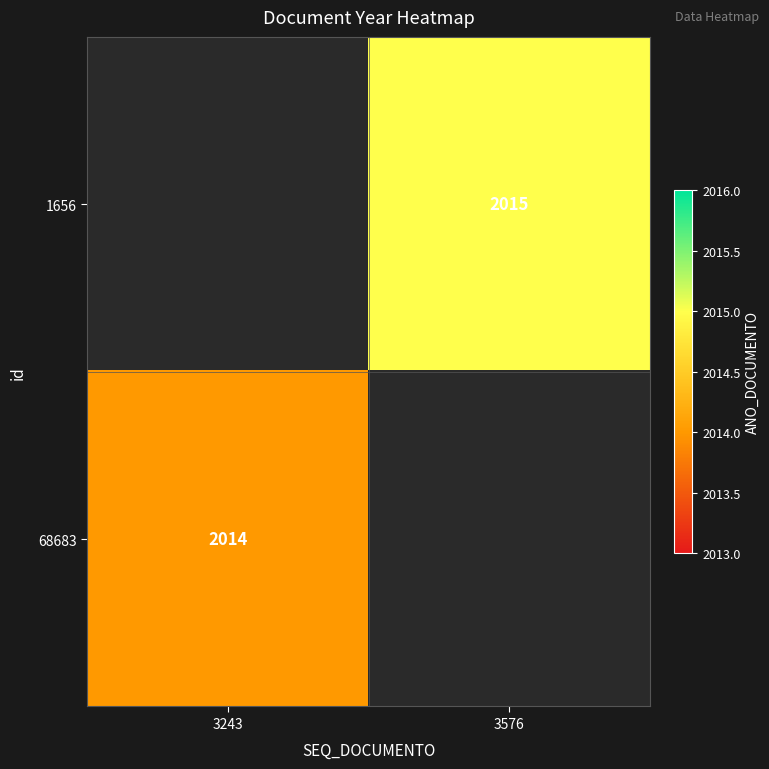

The value of 68683 at 3243 is 3166. True or false?

False